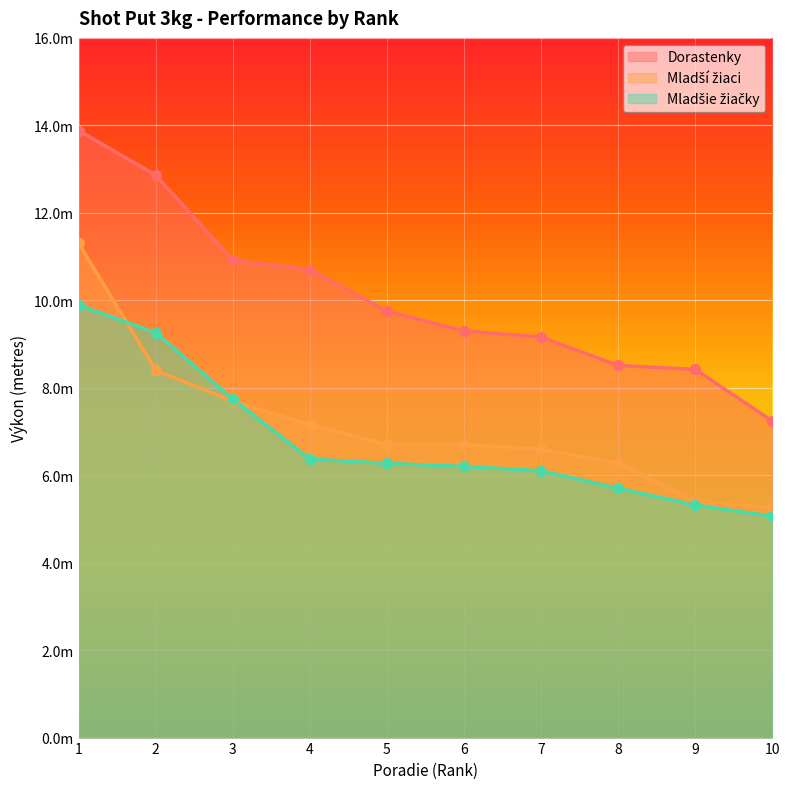

Which series has the largest total across all categories?

Dorastenky